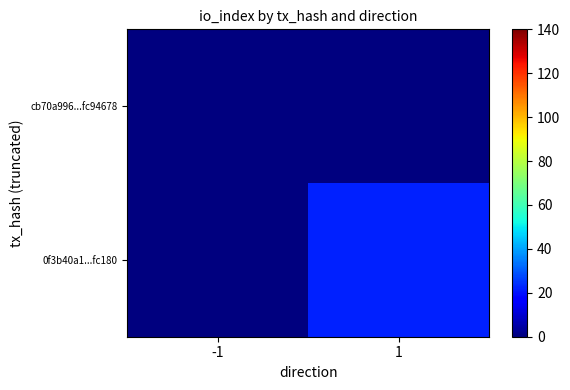

Which series has the widest spread of values?

0f3b40a1...fc180